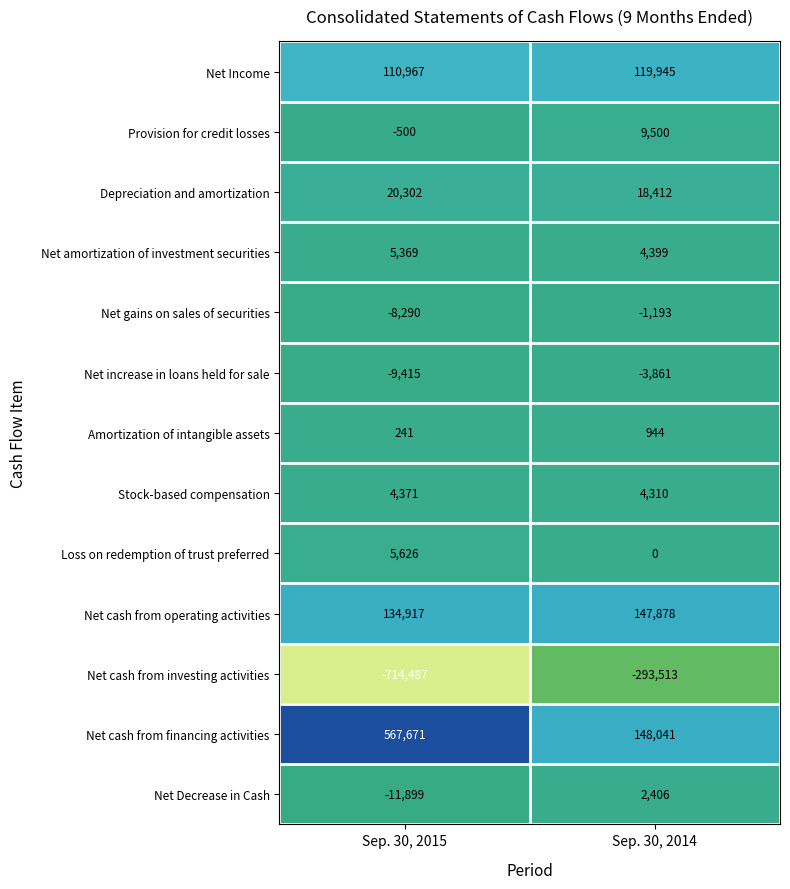

Is it true that Amortization of intangible assets equals 535 at Sep. 30, 2014?

False